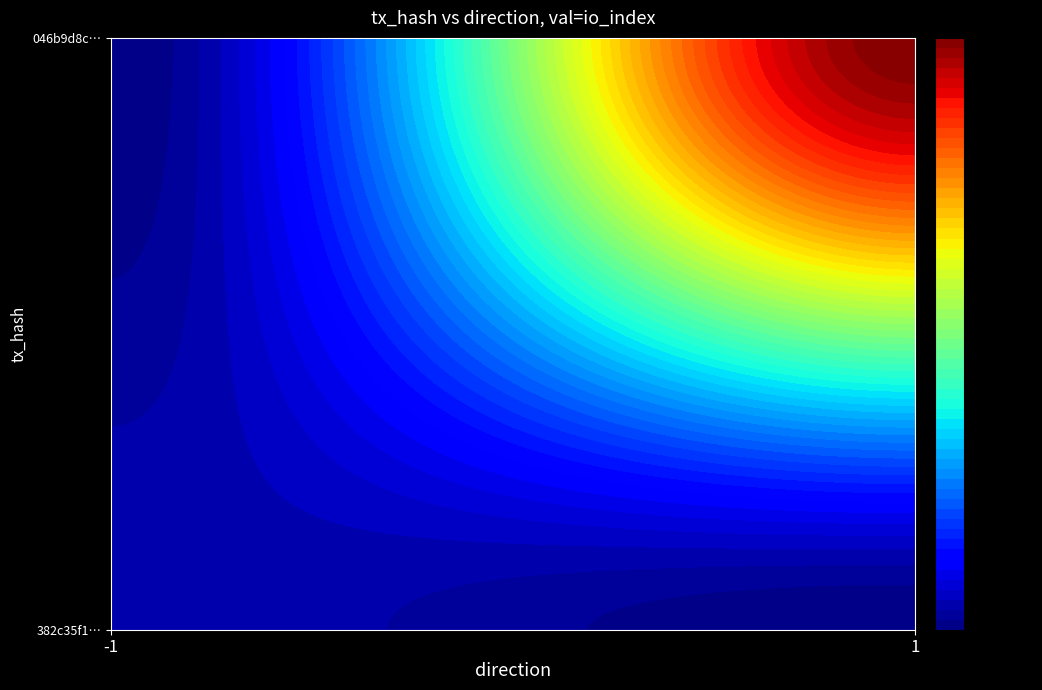

What is the lowest value of the 046b9d8c3e90459bf1b7bb38ca7e290f7ad7b34 series?

1